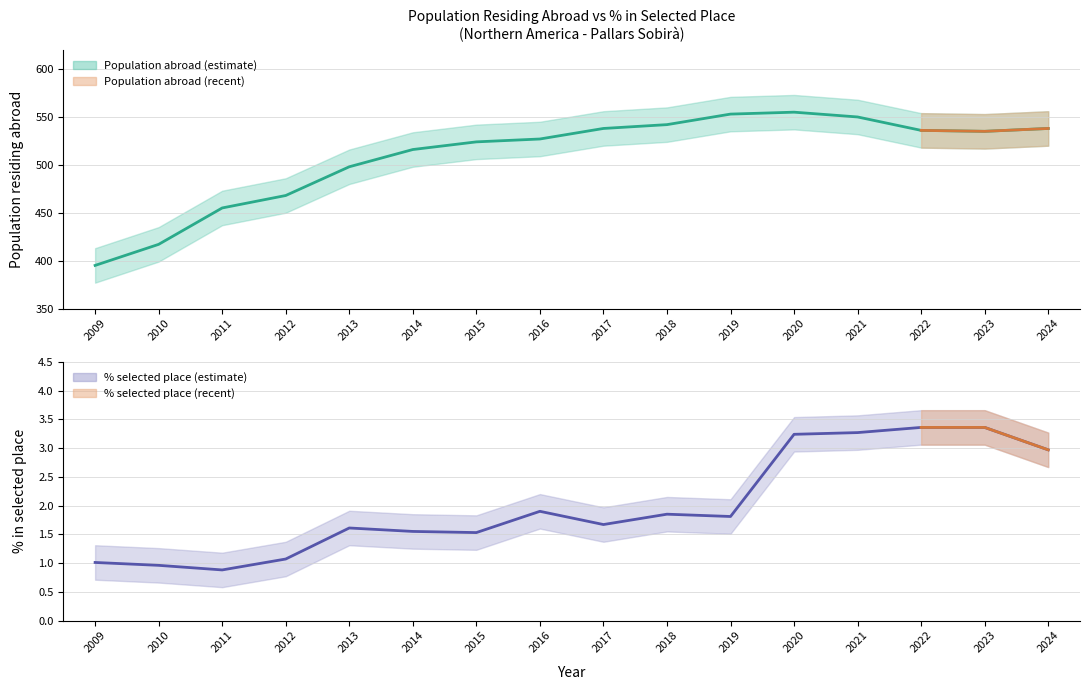

True or false: Population residing abroad (mean) has a value of 535.0 at 2023.

True